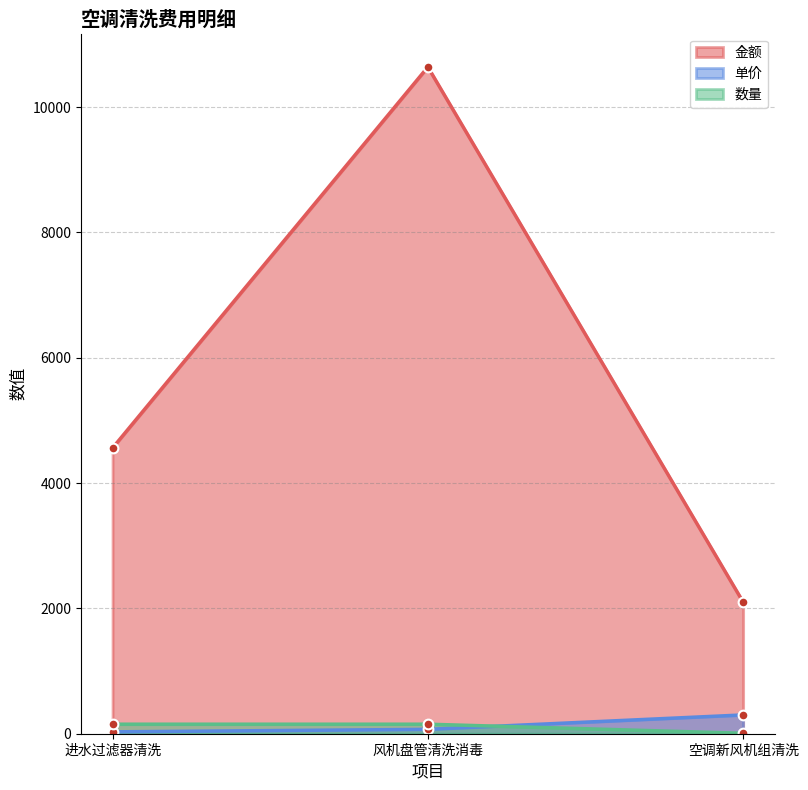

Is it true that 金额 equals 951 at 空调新风机组清洗?

False